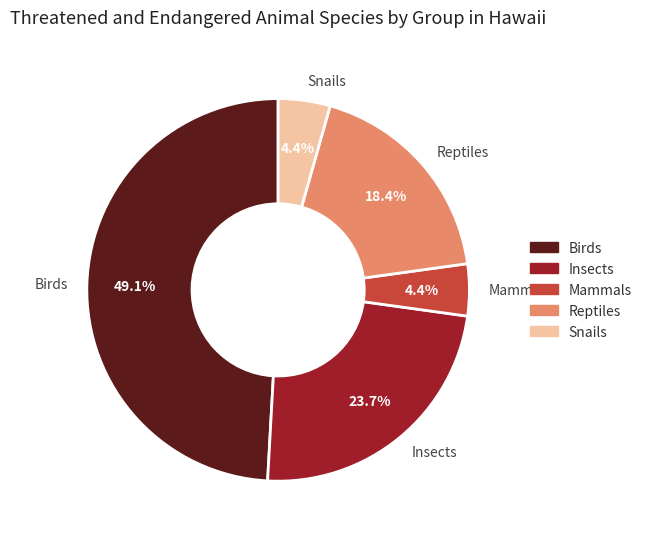

Does Snails account for over 50% of the chart?

No